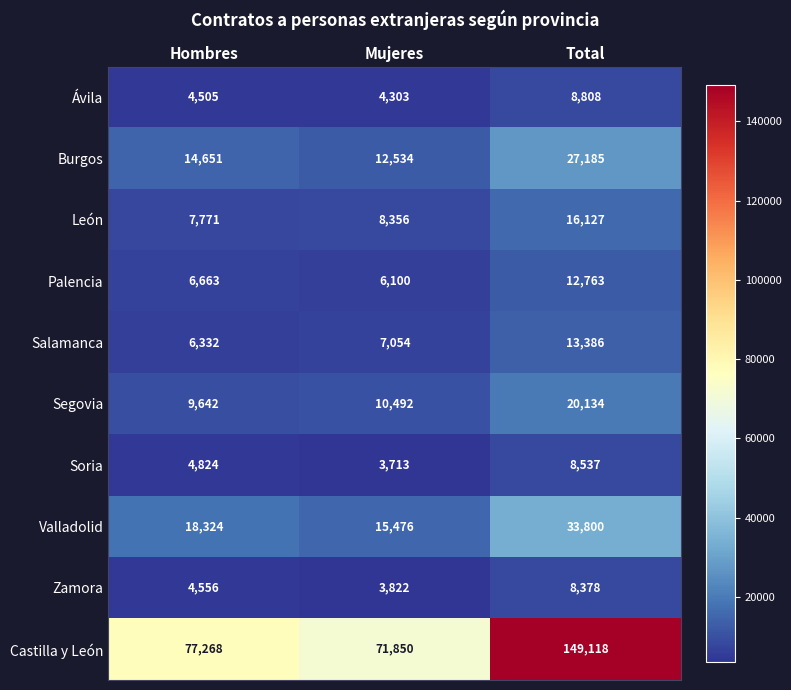

What is the sum of all Segovia values?

40268